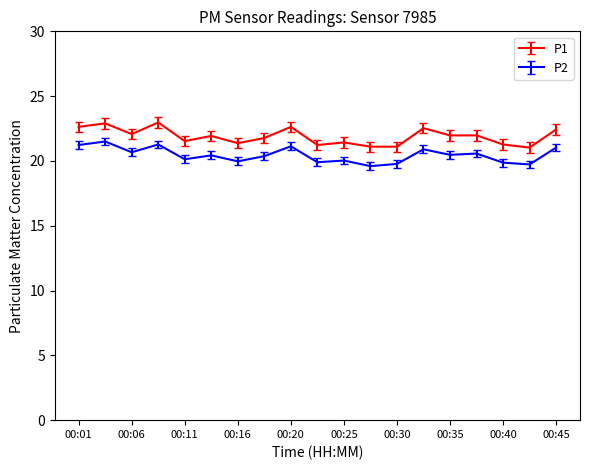

What is the difference between the maximum and minimum values in the P2 series?

1.9